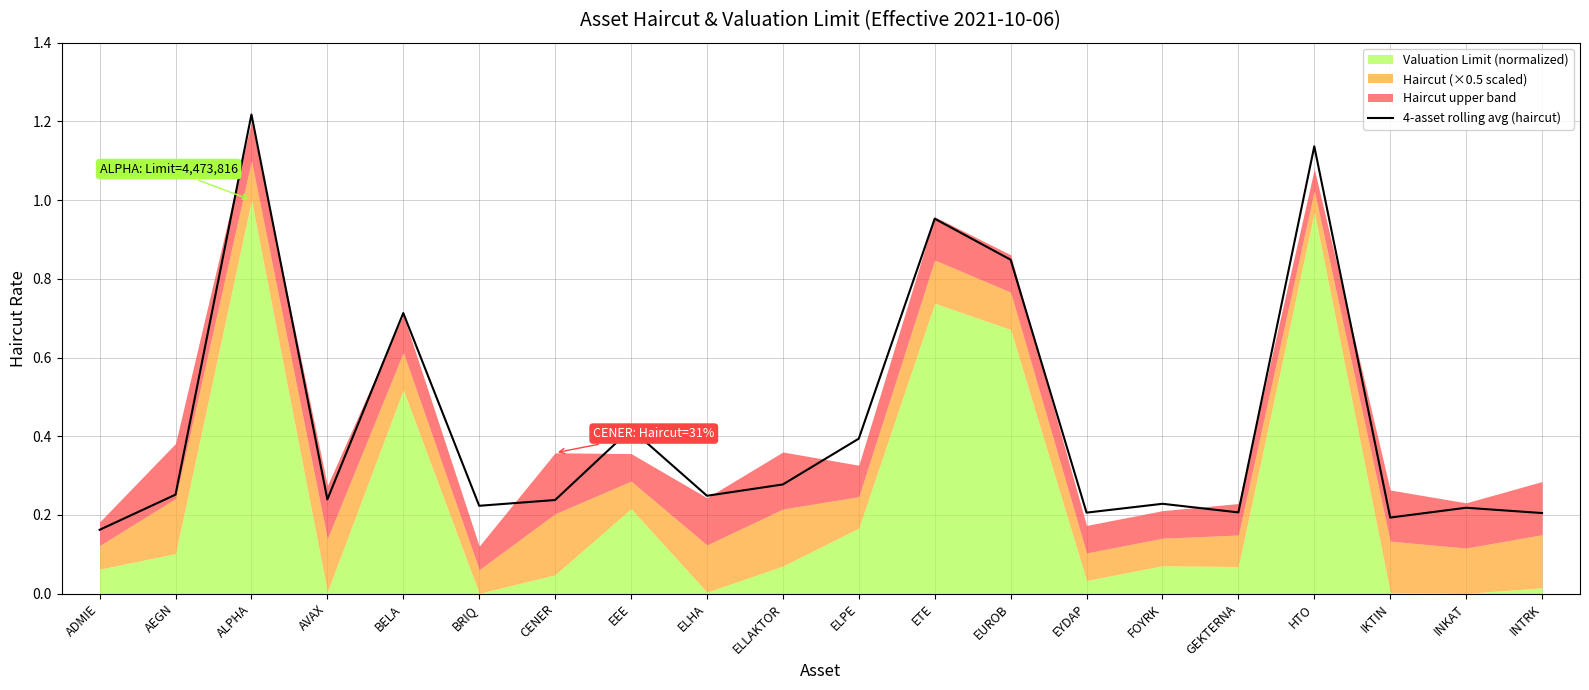

List the labels in order of value, largest first.

ALPHA, HTO, ETE, EUROB, BELA, EEE, ELPE, ELLAKTOR, AEGN, ELHA, AVAX, CENER, FOYRK, BRIQ, INKAT, GEKTERNA, EYDAP, INTRK, IKTIN, ADMIE